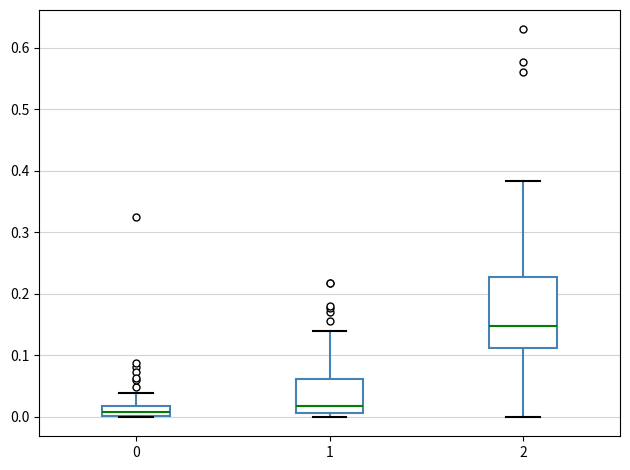

Reading left to right, transcribe this box plot: for each box, give where its median line is, the range the box spans, and where its two whiskers end, as read against the y-axis. The values are not printed on the chart, so give them approximately, as read against the axis.

0: median 0.01, box 0.00 to 0.02, whiskers 0.00 to 0.04
1: median 0.02, box 0.01 to 0.06, whiskers 0.00 to 0.14
2: median 0.15, box 0.11 to 0.23, whiskers 0.00 to 0.38